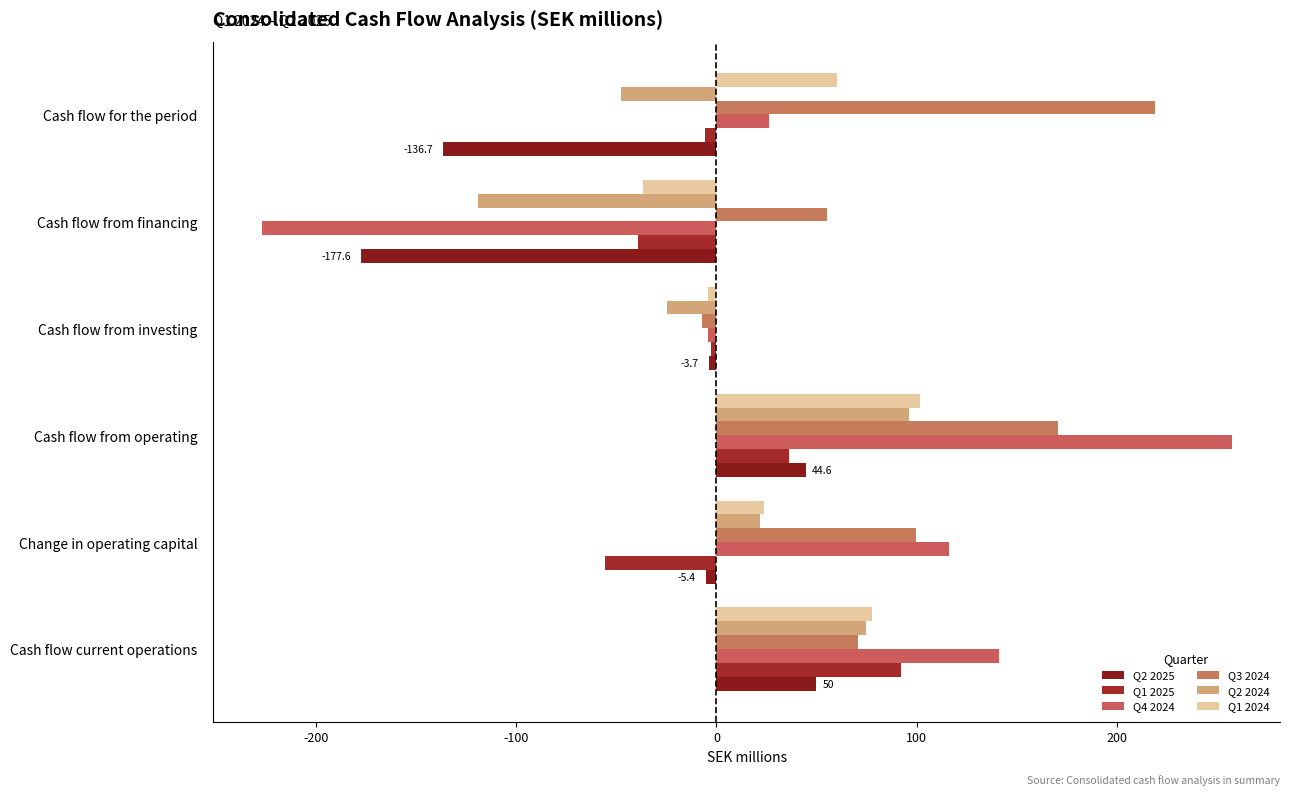

How many values in the Q2 2025 series are below -3?

4